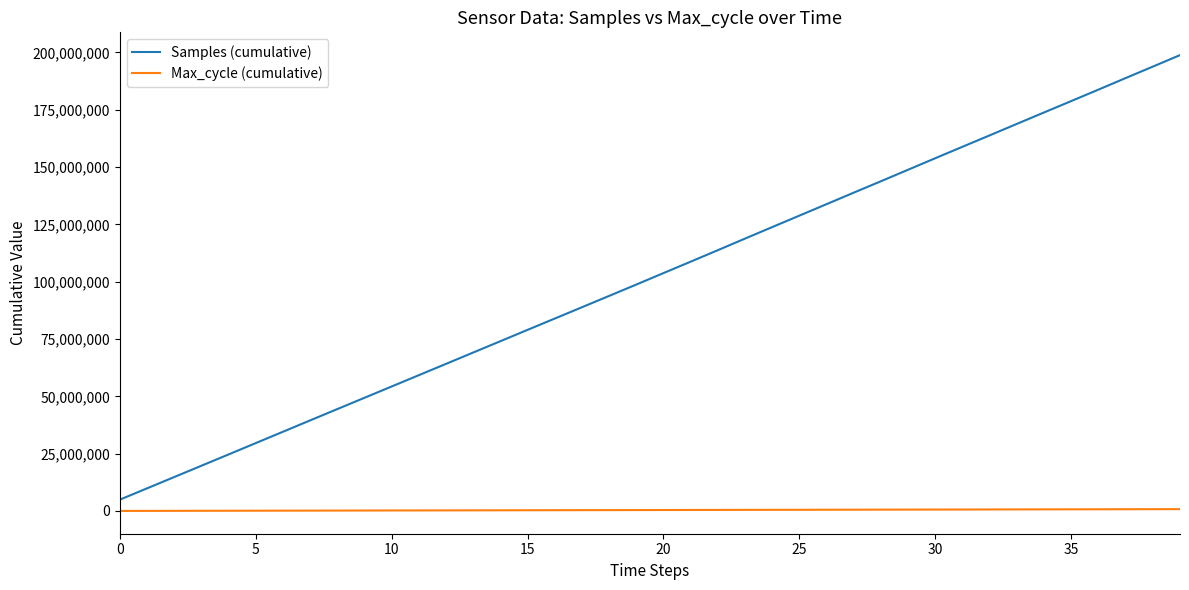

True or false: Max_cycle (cumulative) and Samples (cumulative) cross at least once.

False